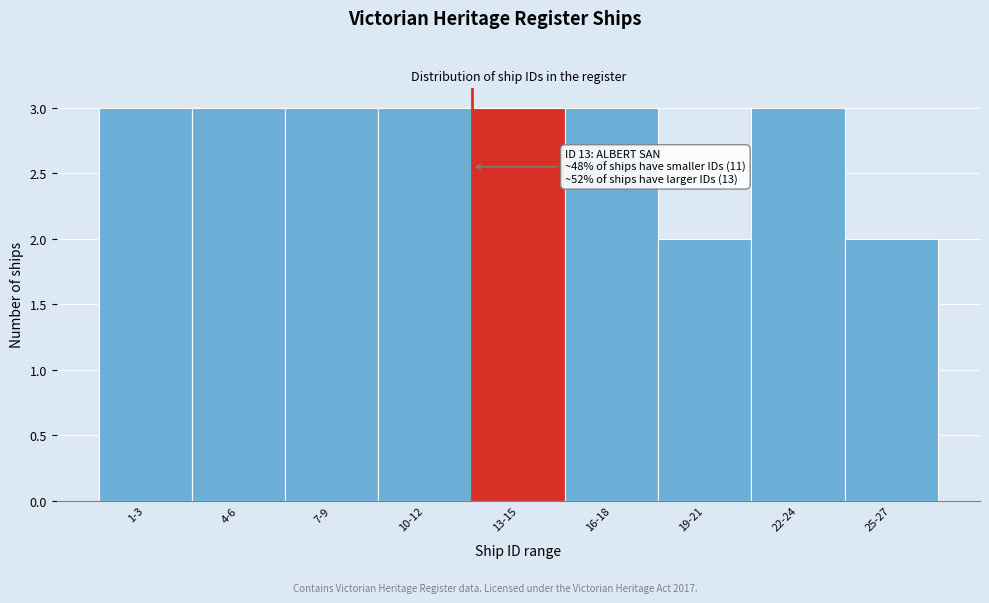

Reading right to left, transcribe all the data shown in this chart.

2	3	2	3	3	3	3	3	3